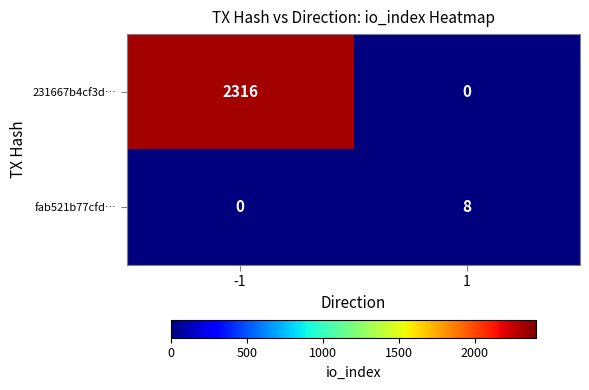

What is the maximum value shown in the chart?

2316